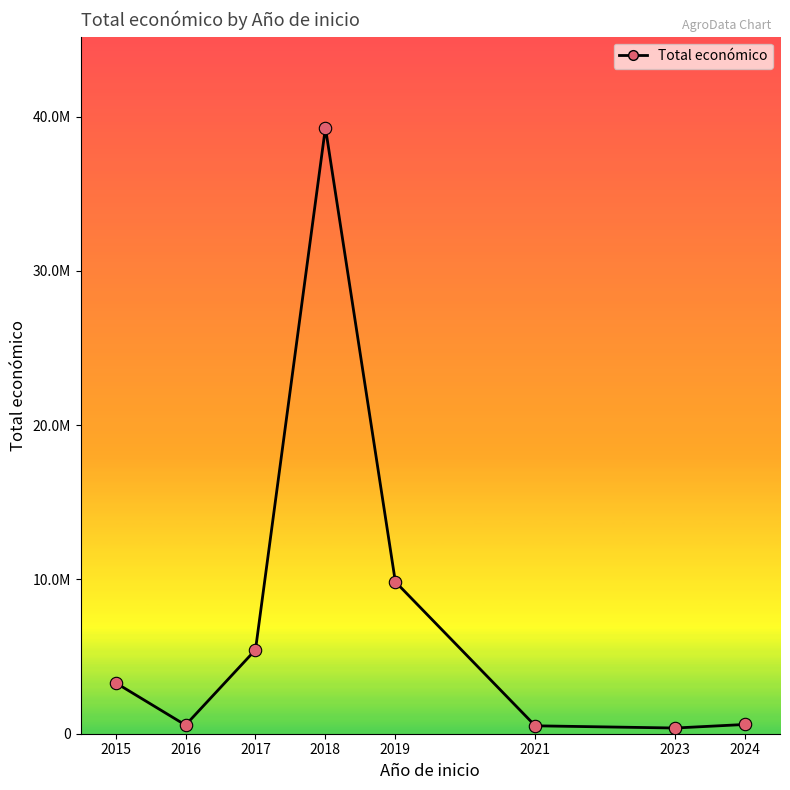

Approximately how many times larger is the value at 2015 compared to 2018?

0.1